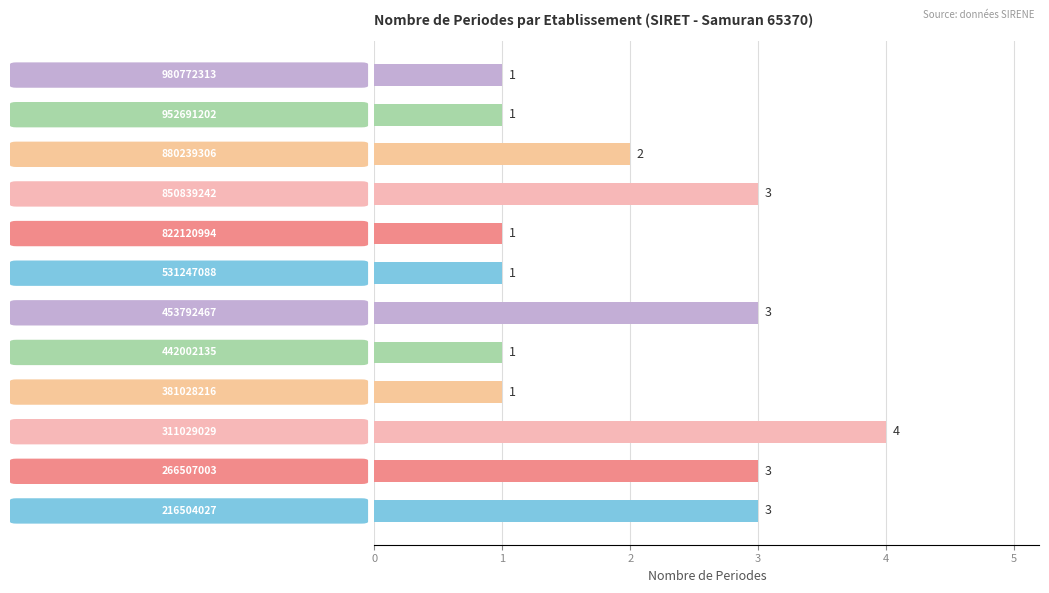

What is the average value?

2